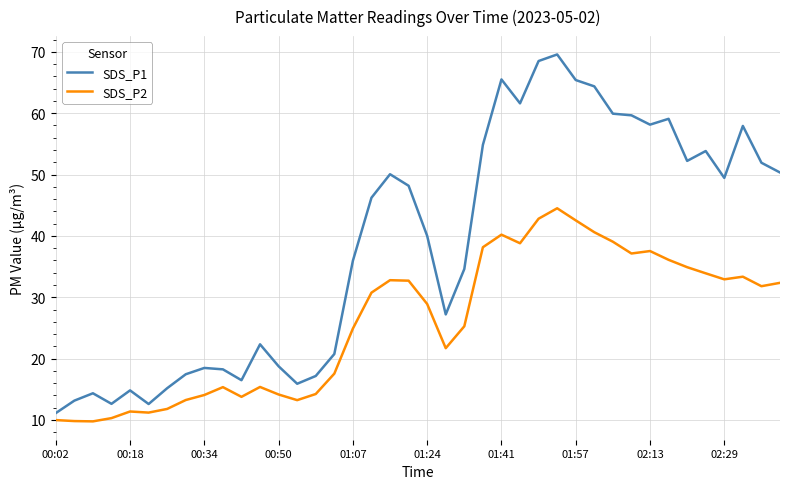

What is the highest value of the SDS_P1 series?

69.6